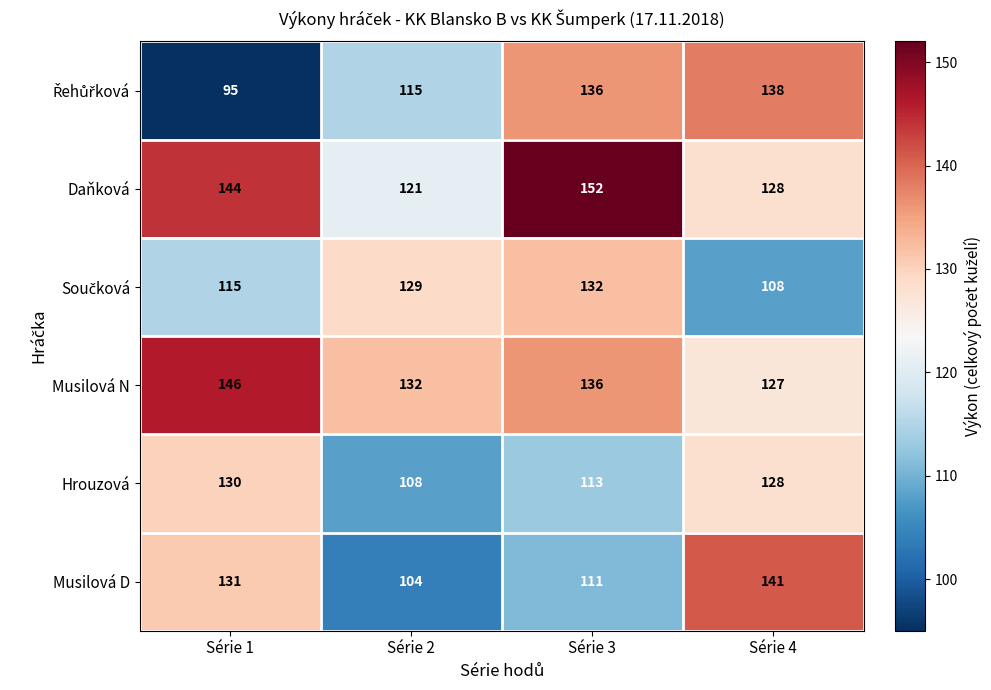

At how many categories does at least one series exceed 126?

4